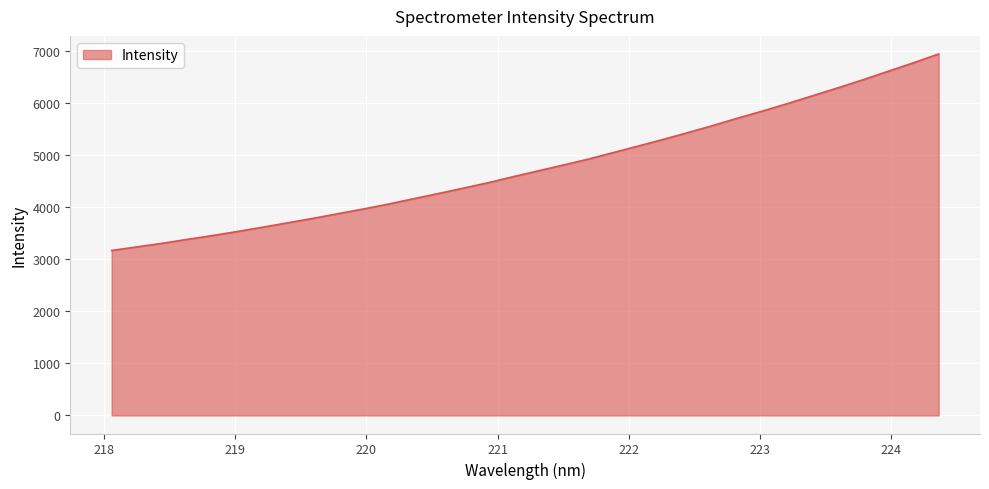

What is the minimum value shown in the chart?

3169.5